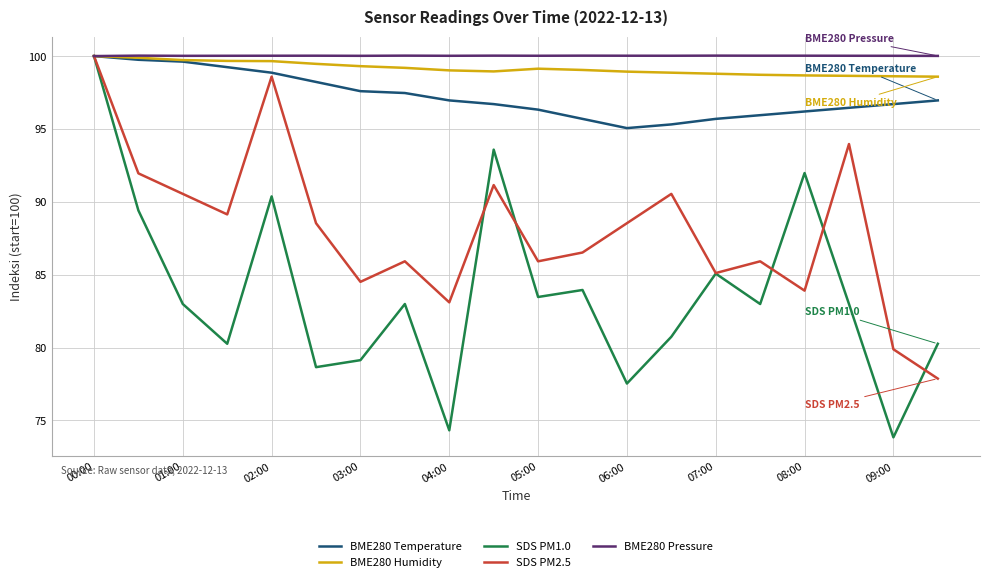

What is the difference between the maximum and minimum values in the SDS PM1.0 series?

26.2